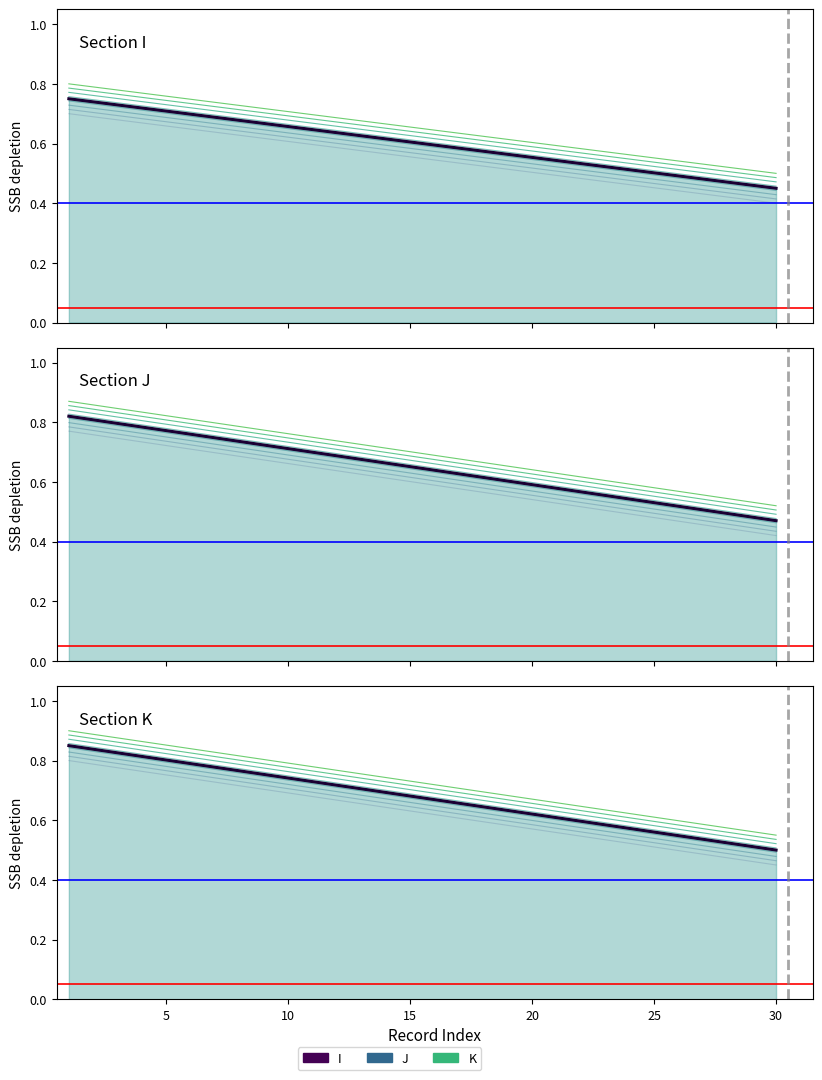

Rank the series by their average value, from lowest to highest.

I, J, K